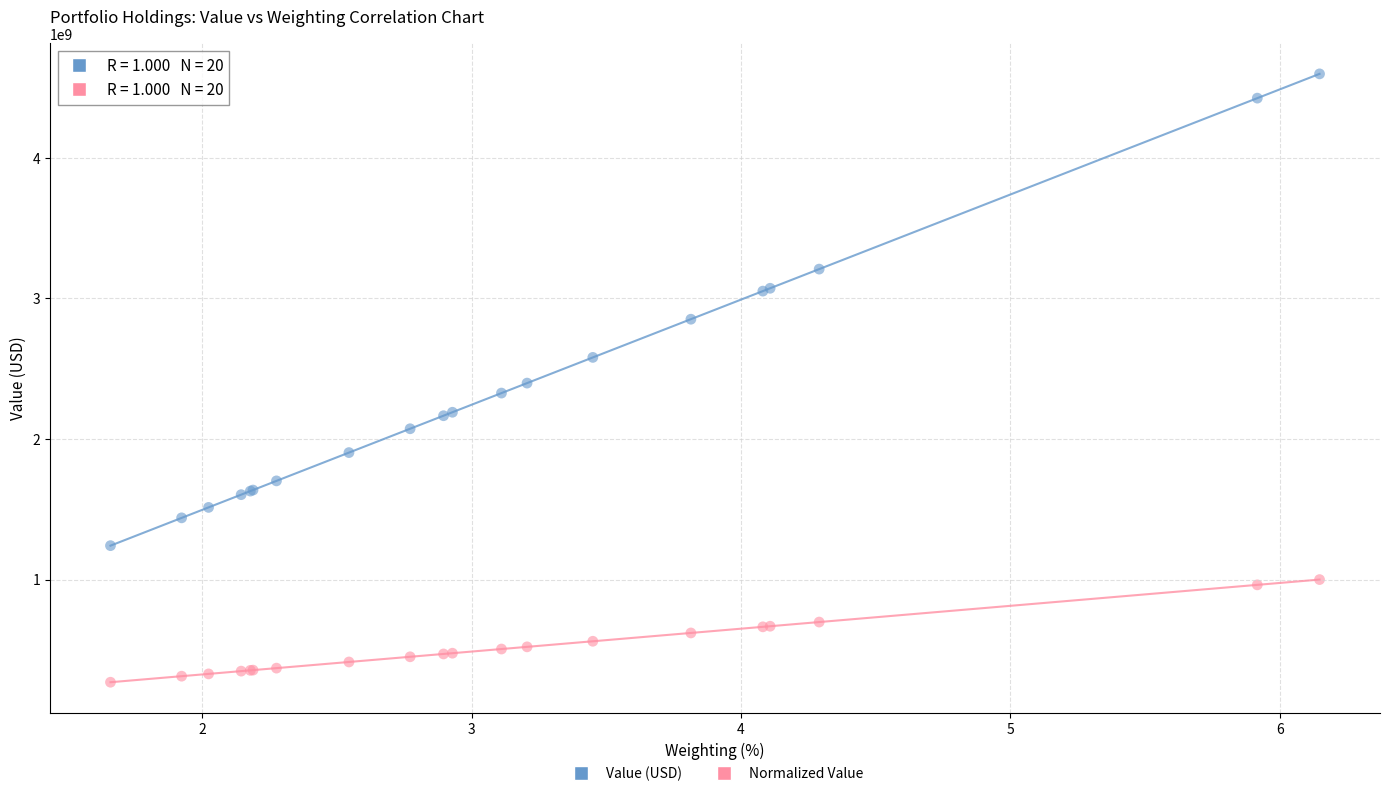

In the Value (USD) series, what Y value is closest to 2918733500?

2851475000.0